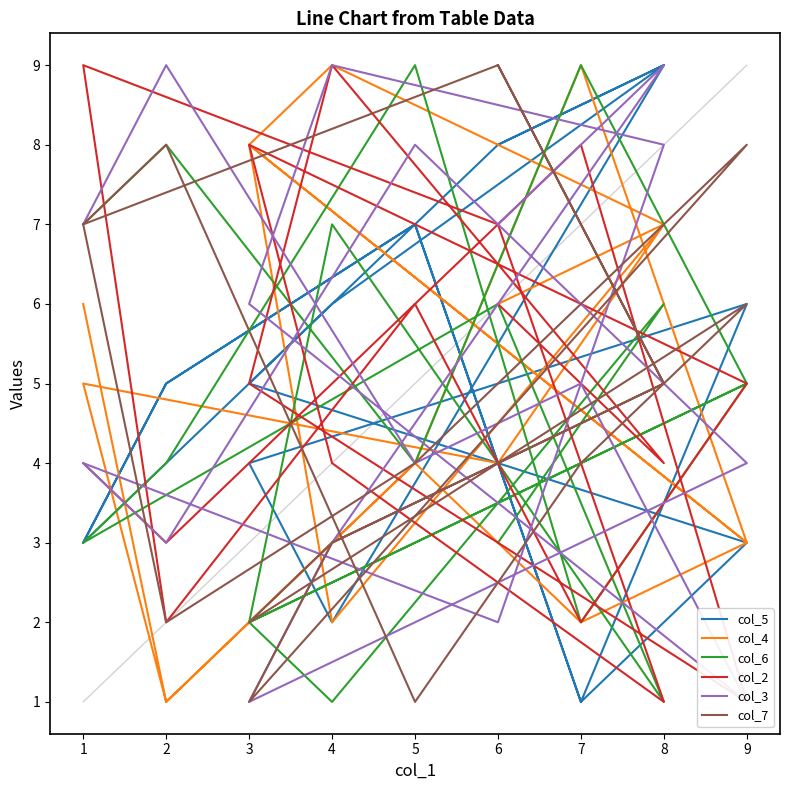

After their last crossing, which series has the higher values: col_4 or col_7?

col_7